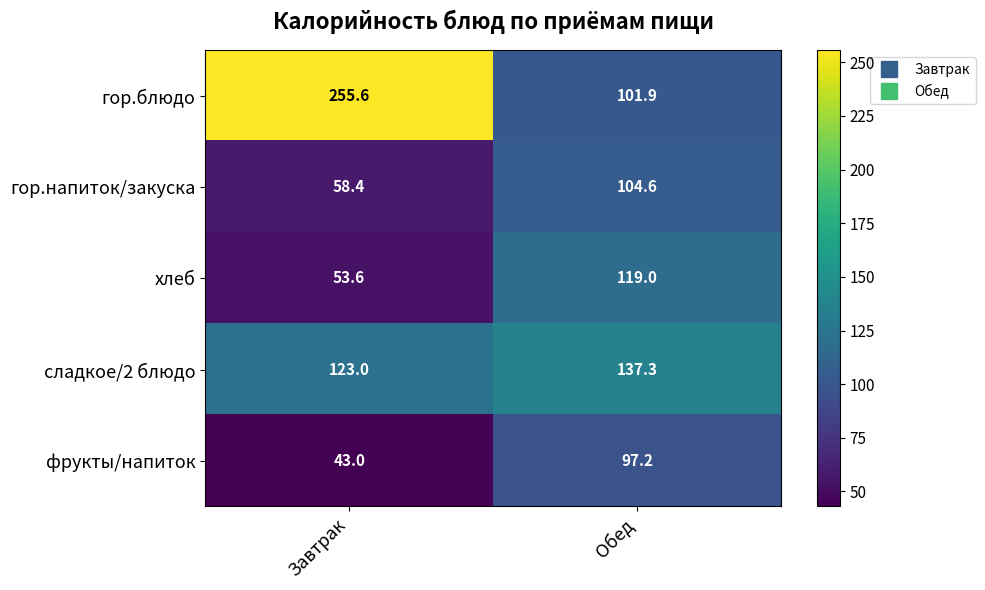

True or false: гор.напиток/закуска has a value of 104.6 at Обед.

True